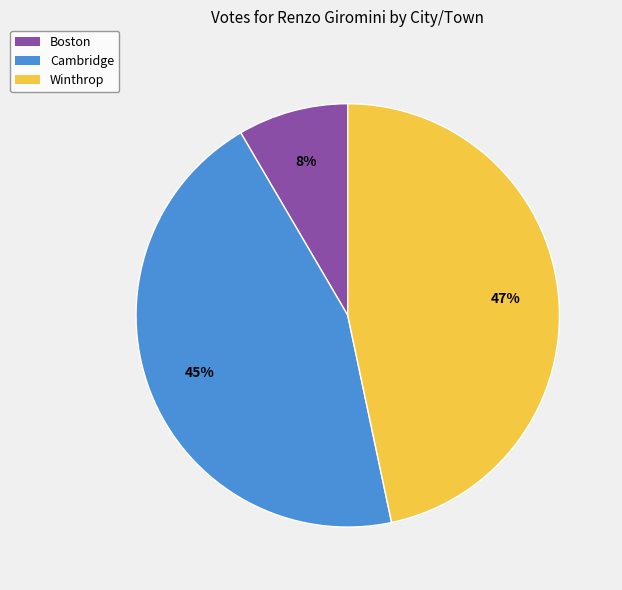

Is Cambridge the majority of the pie?

No